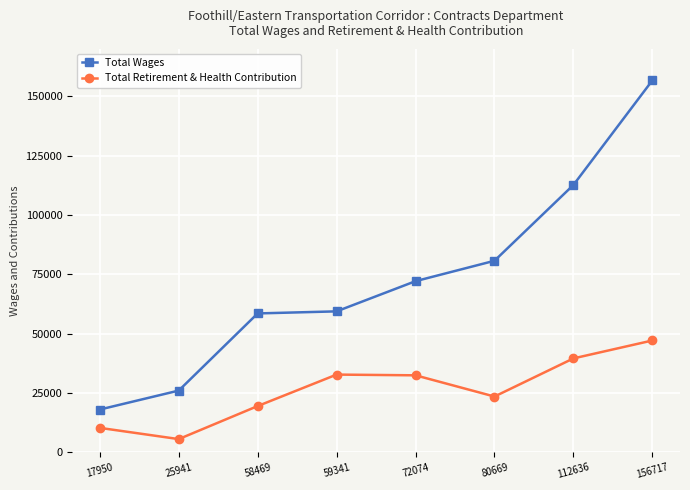

List the series in order of their overall mean, lowest first.

Total Retirement & Health Contribution, Total Wages